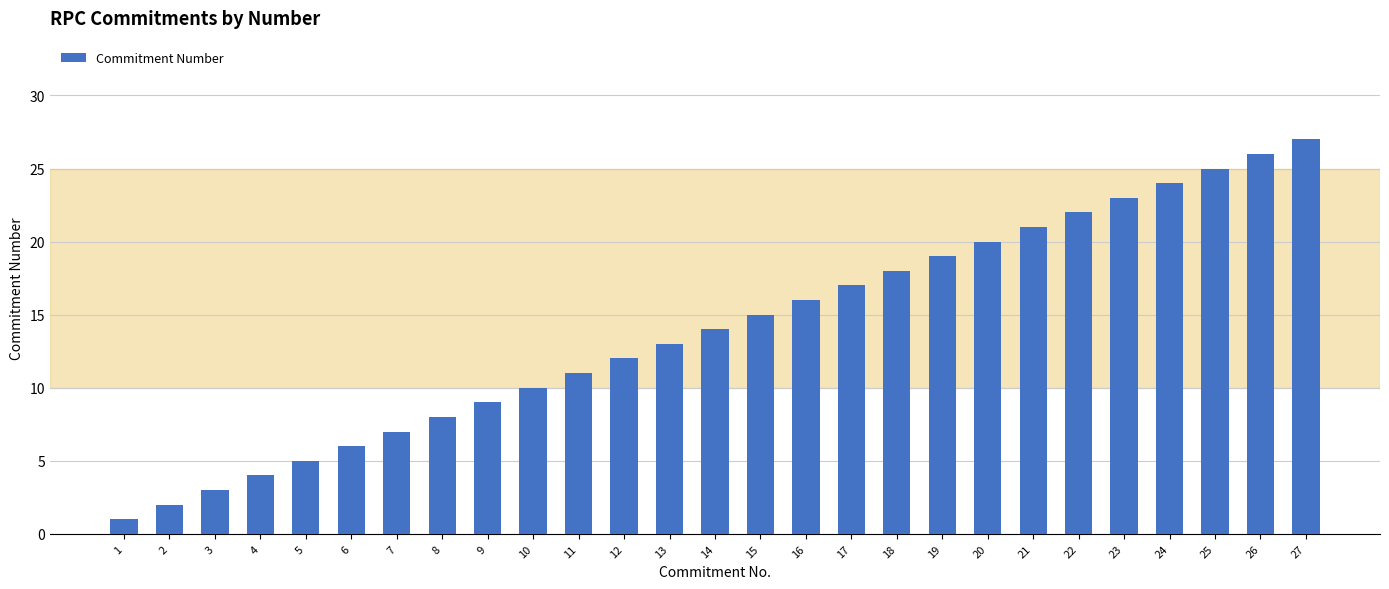

Reading right to left, what are all the values shown in this chart?

27	26	25	24	23	22	21	20	19	18	17	16	15	14	13	12	11	10	9	8	7	6	5	4	3	2	1